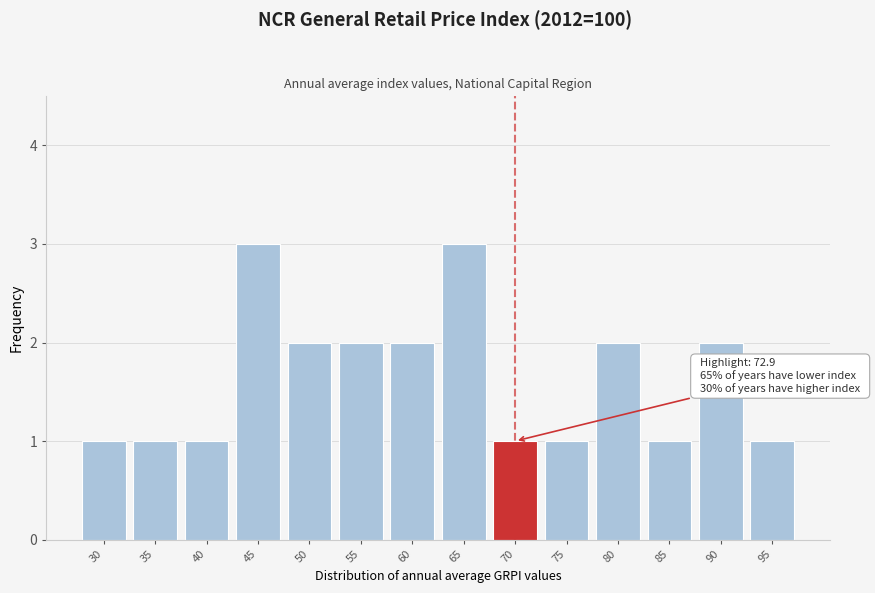

Reading right to left, list all the values displayed in this chart.

95=1	90=2	85=1	80=2	75=1	70=1	65=3	60=2	55=2	50=2	45=3	40=1	35=1	30=1